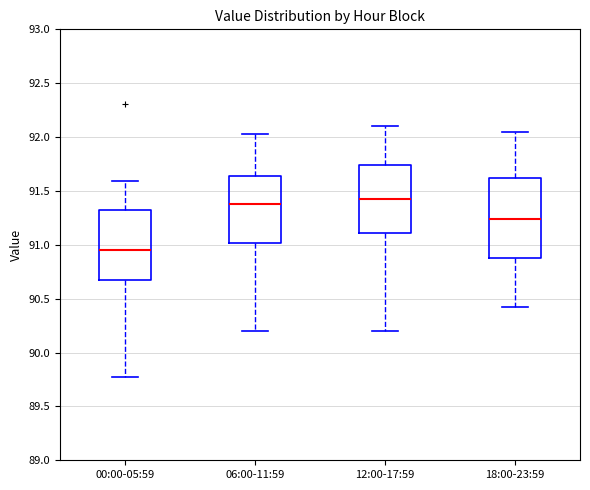

Reading left to right, transcribe this box plot: for each box, give where its median line is, the range the box spans, and where its two whiskers end, as read against the y-axis. The values are not printed on the chart, so give them approximately, as read against the axis.

00:00-05:59: median 90.95, box 90.70 to 91.30, whiskers 89.75 to 91.60
06:00-11:59: median 91.40, box 91.00 to 91.65, whiskers 90.20 to 92.05
12:00-17:59: median 91.45, box 91.10 to 91.75, whiskers 90.20 to 92.10
18:00-23:59: median 91.25, box 90.90 to 91.60, whiskers 90.40 to 92.05